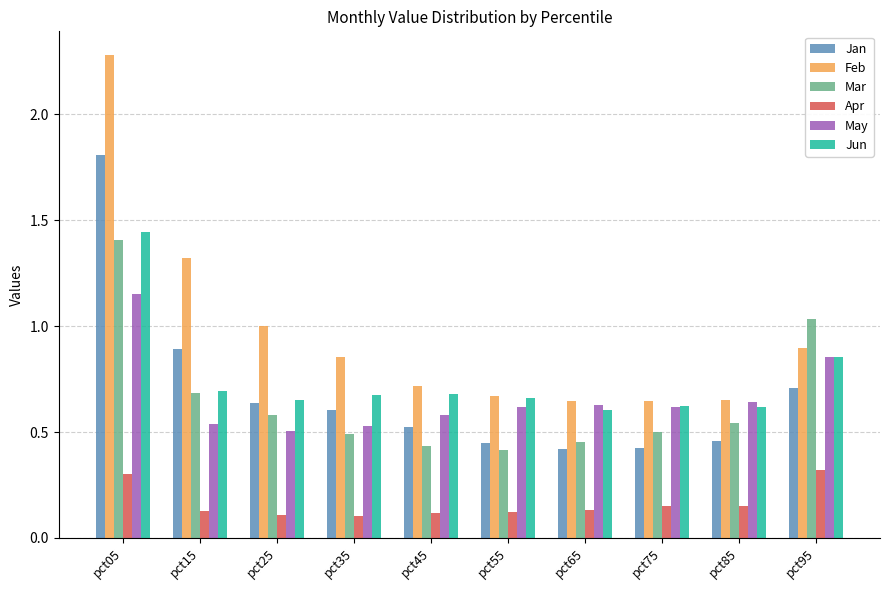

The value of Jan at pct75 is 0.1. True or false?

False